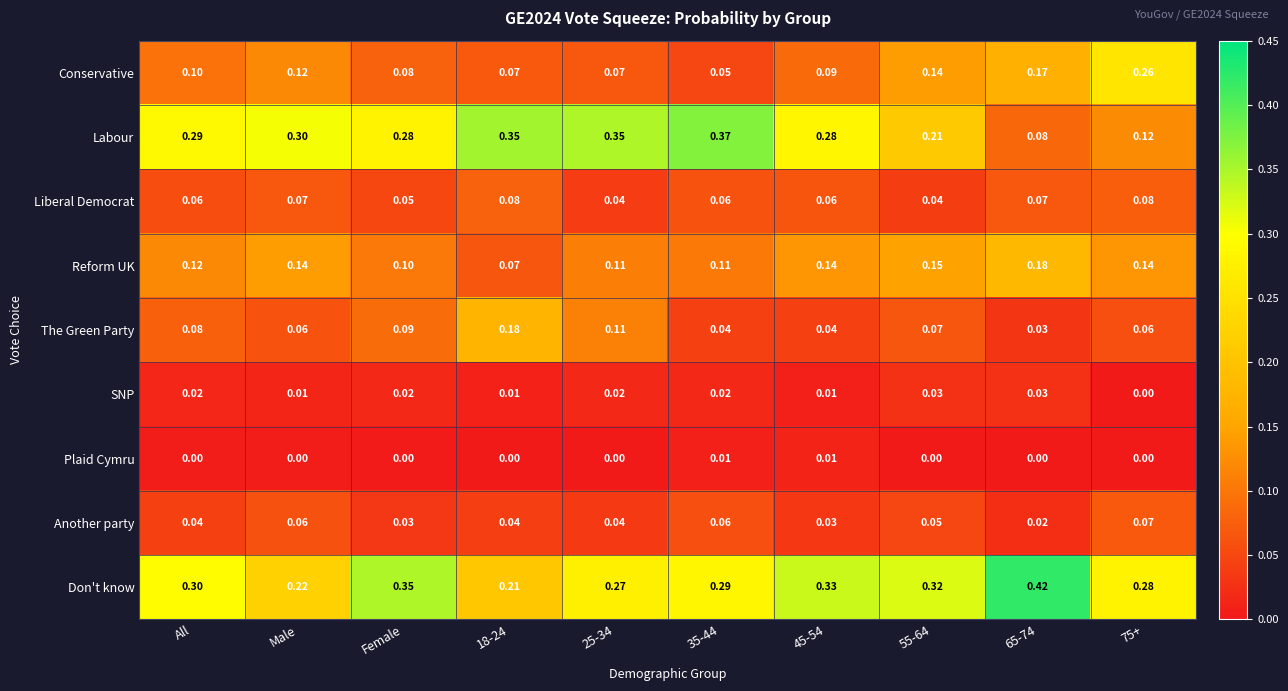

Which series has the largest total across all categories?

Don't know